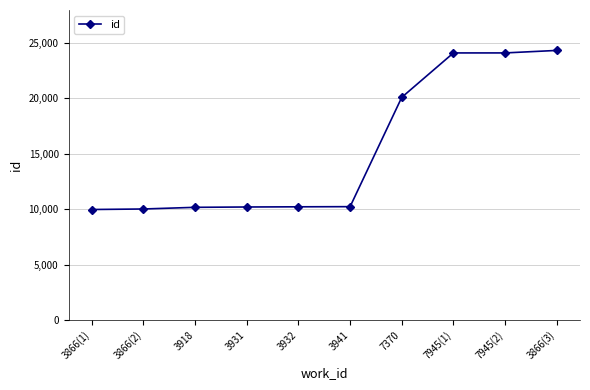

Does the chart have visible grid lines?

Yes